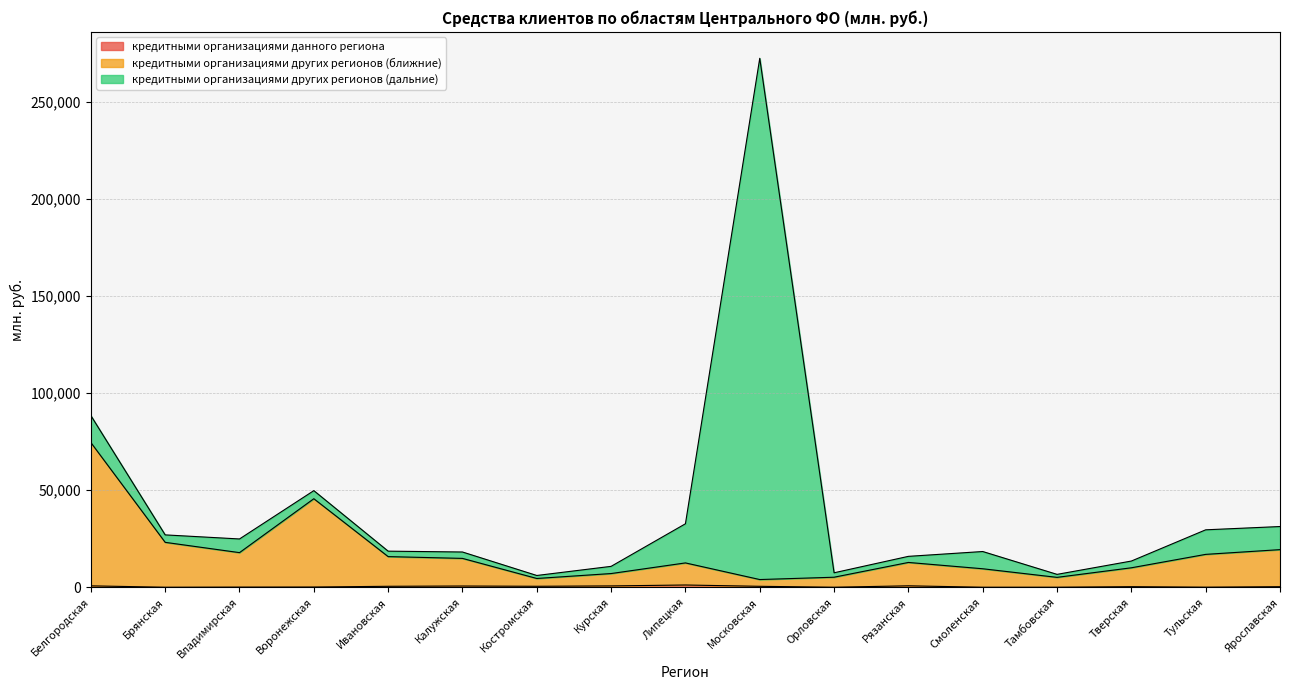

At which category is the sum across all series the highest?

Московская